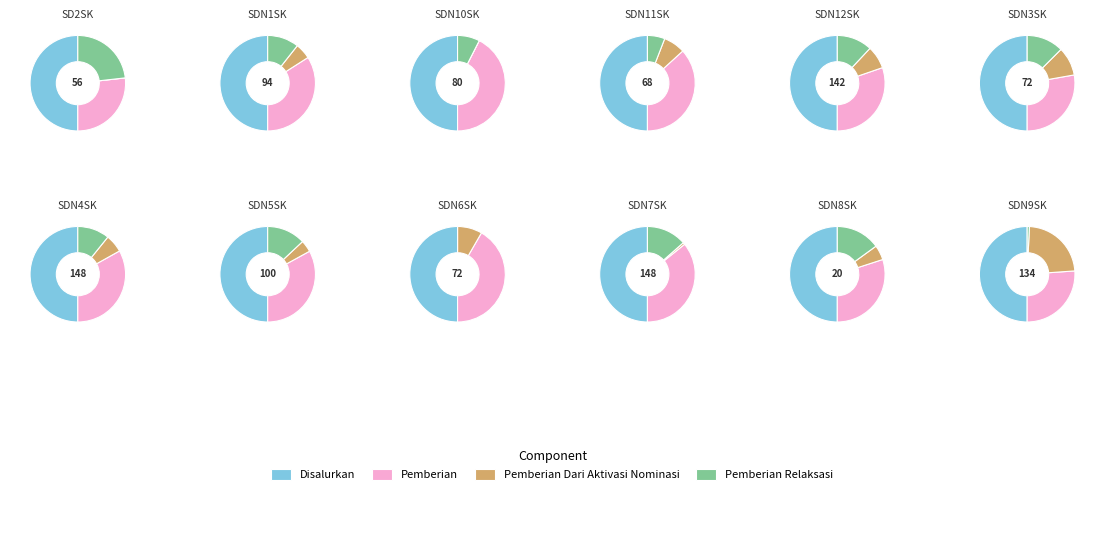

Does any single category account for the majority?

No